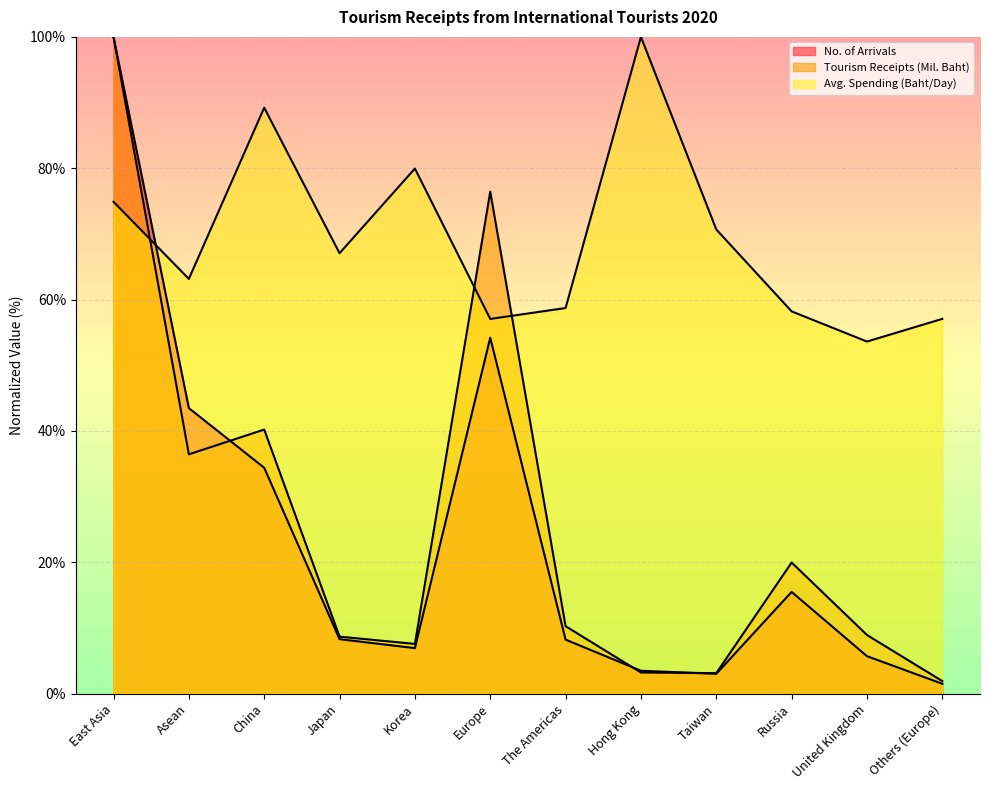

How many intersections are there between Avg. Spending (Baht/Day) and Tourism Receipts (Mil. Baht)?

3